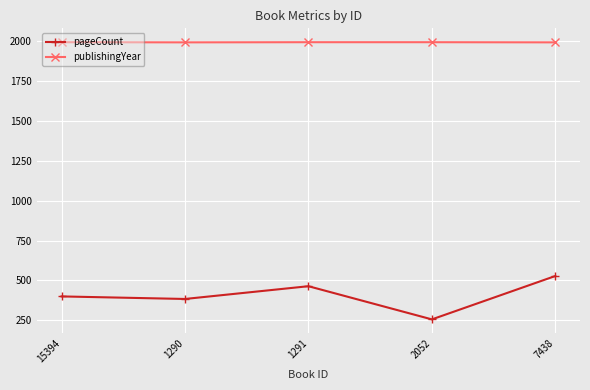

What is the total value across all series at 7438?

2521